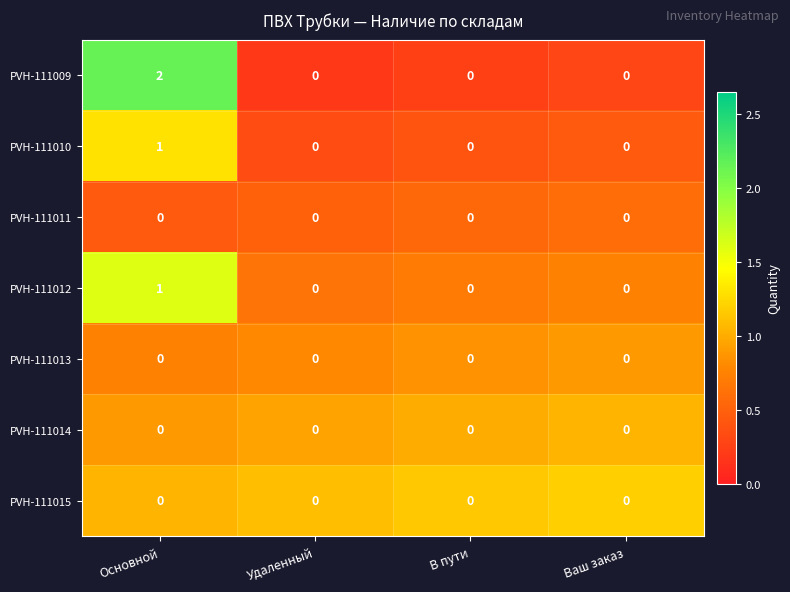

The PVH-111012 series shows 0 at Ваш заказ. True or false?

True